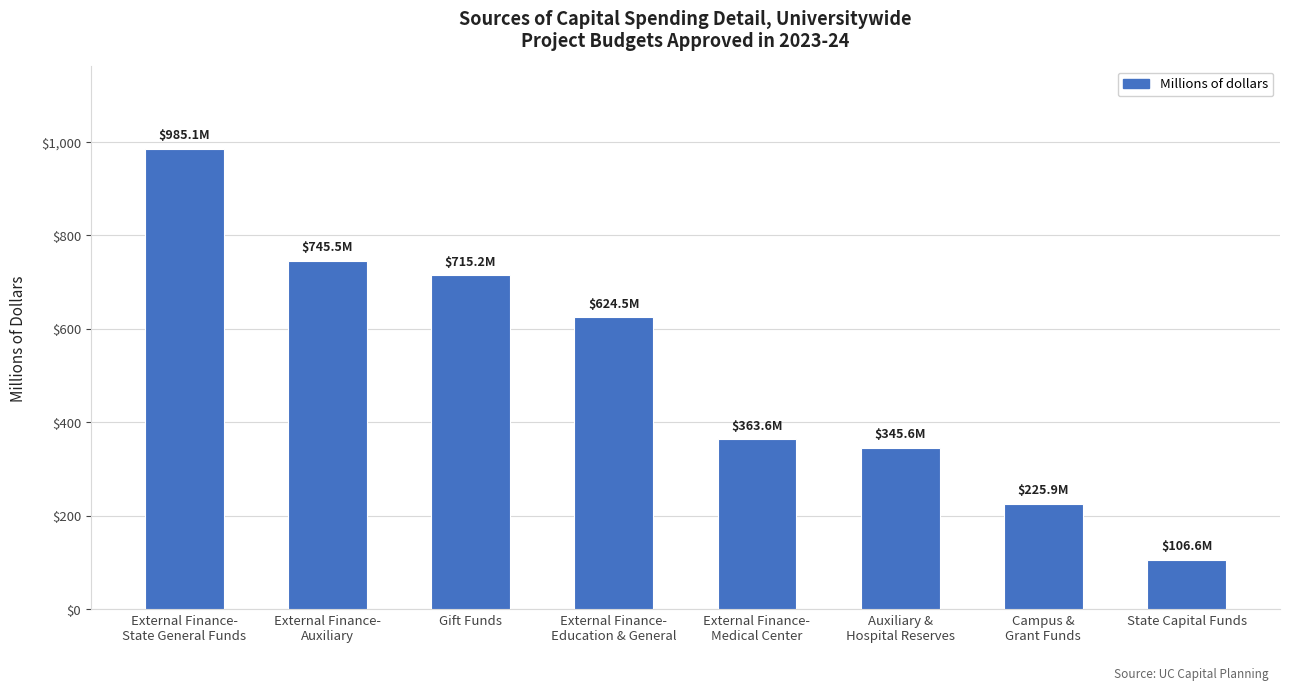

How many values exceed 624?

4